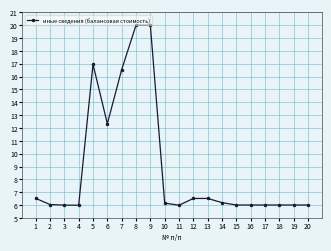

True or false: the data has more than 0 interior local peaks.

True